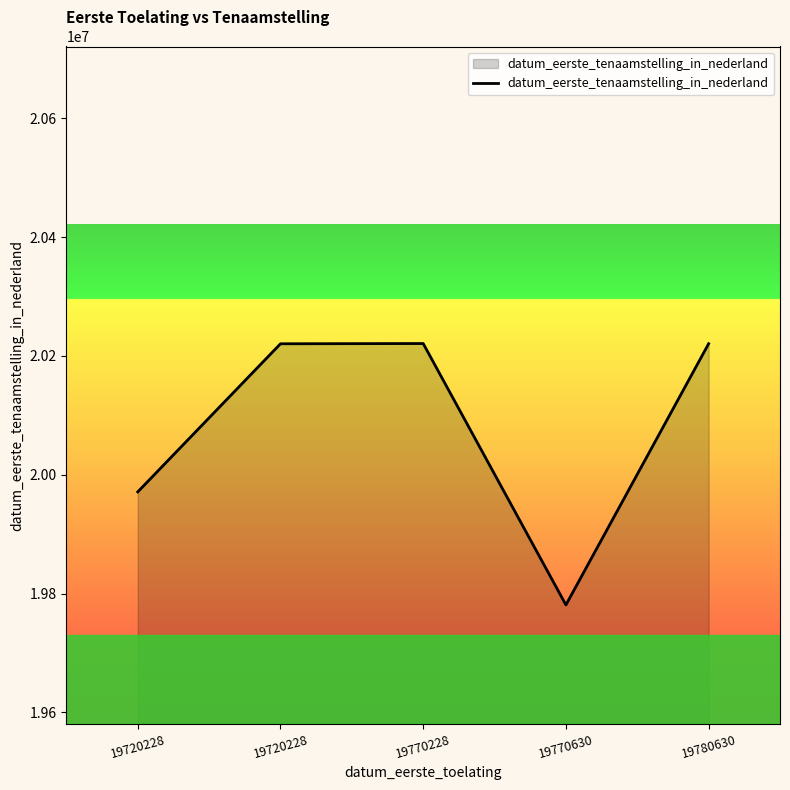

What is the value of the 1st point from the left?

19971126